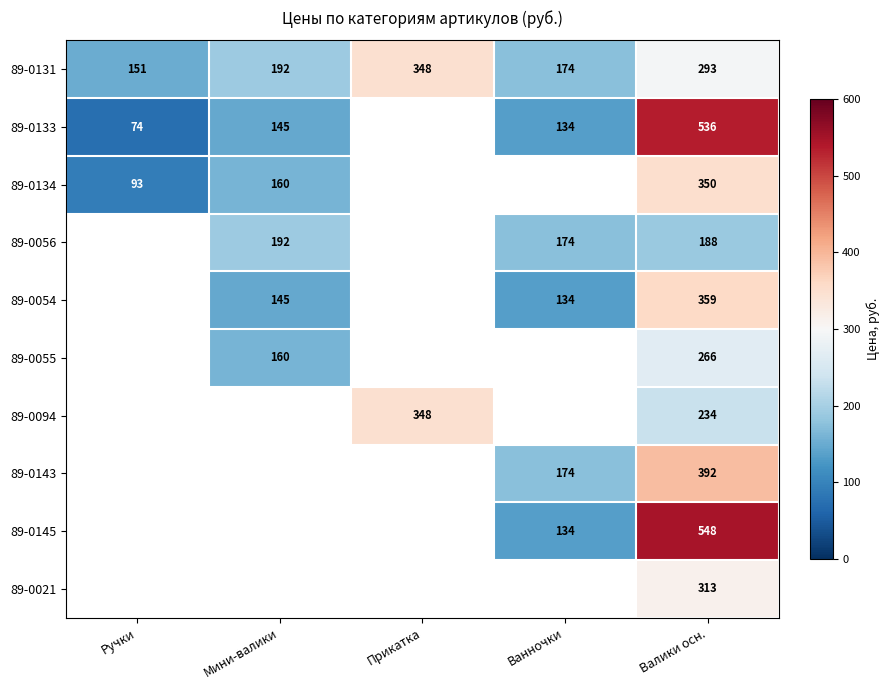

Where is 89-0131 nearest to the value 249?

Валики осн.